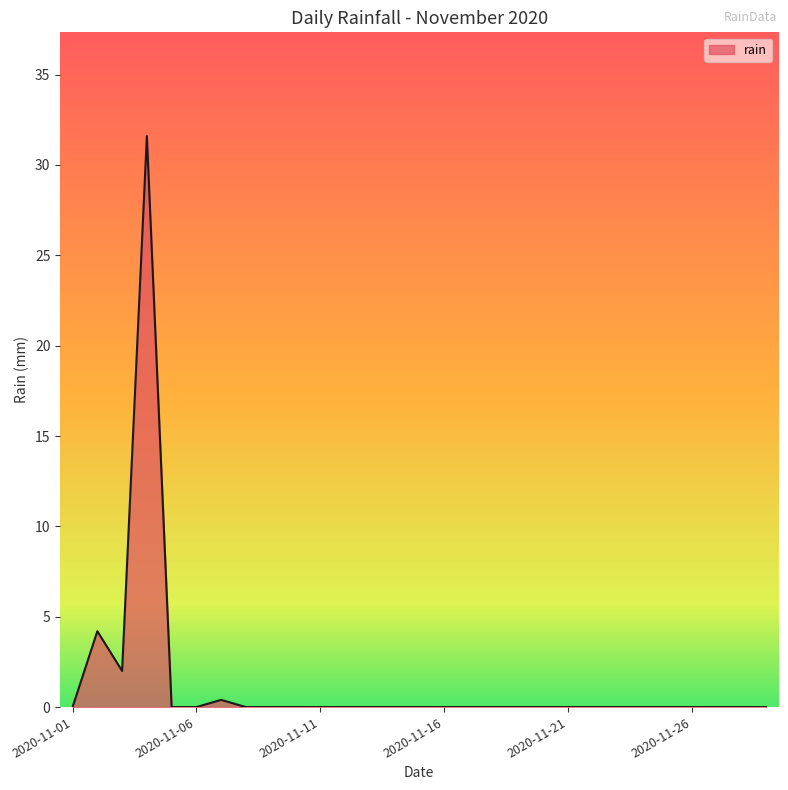

What is the difference between the second highest and second lowest values?

4.2